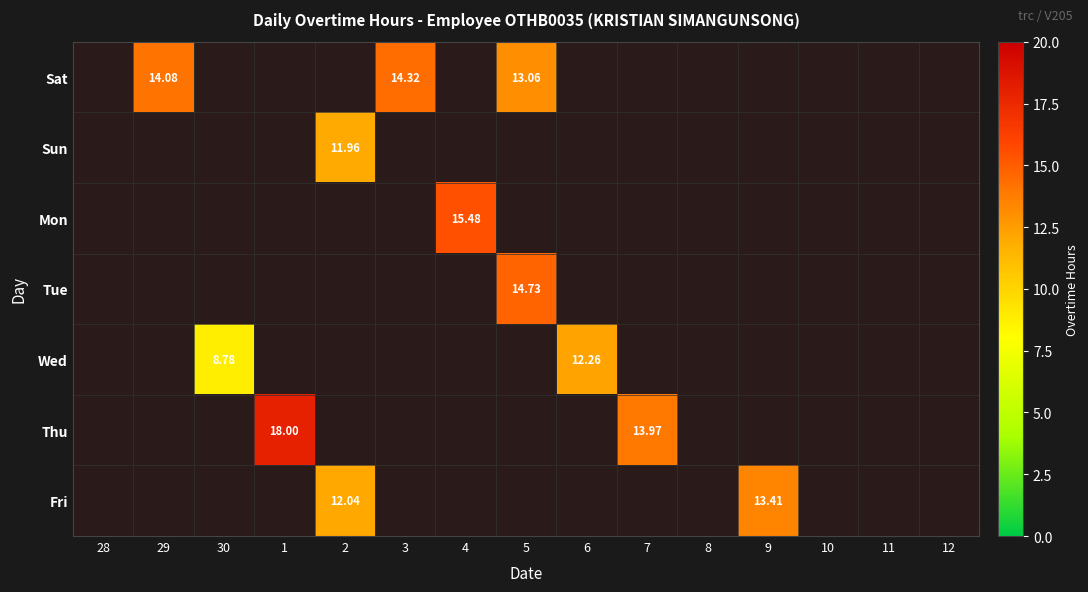

Between 2 and 4, which is larger?

2